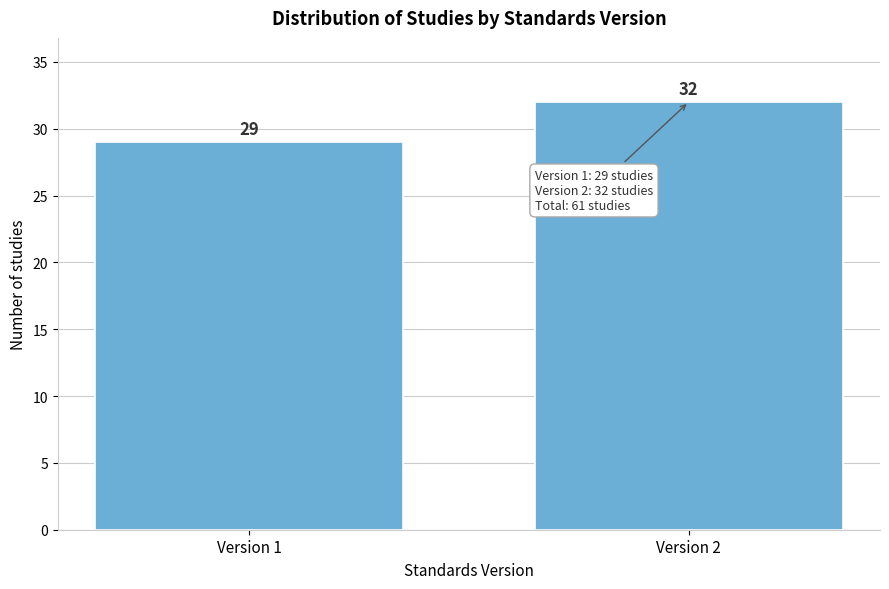

Reading left to right, list all the values displayed in this chart.

29	32